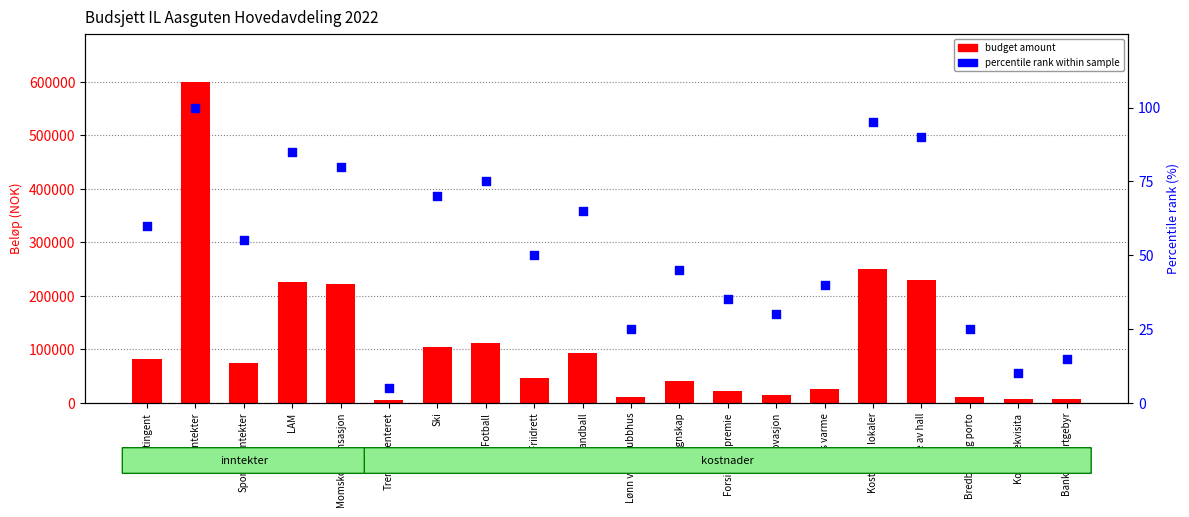

Is the value of percentile rank within sample at Leie av hall greater than the value of budget amount at Handball?

No